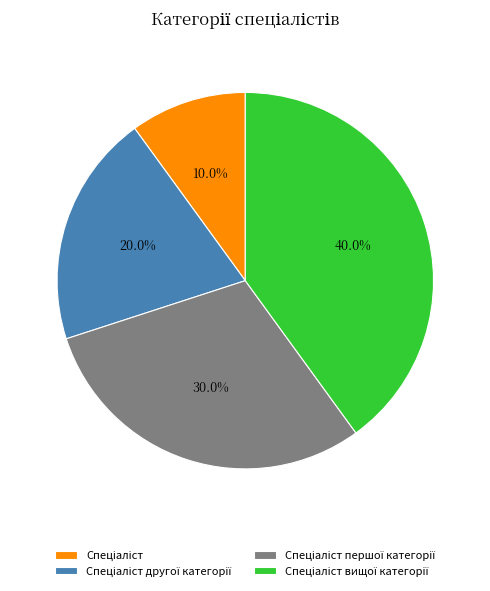

Does any single category account for the majority?

No